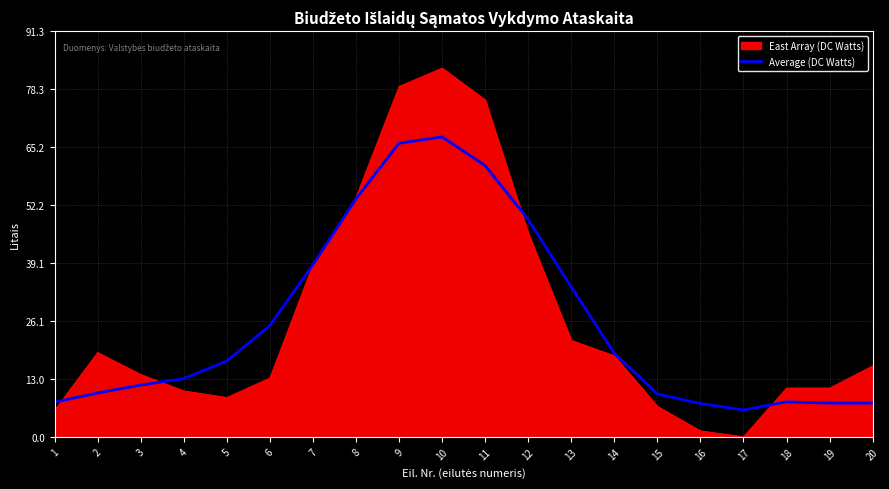

What is the maximum value for Average (DC Watts)?

67.5